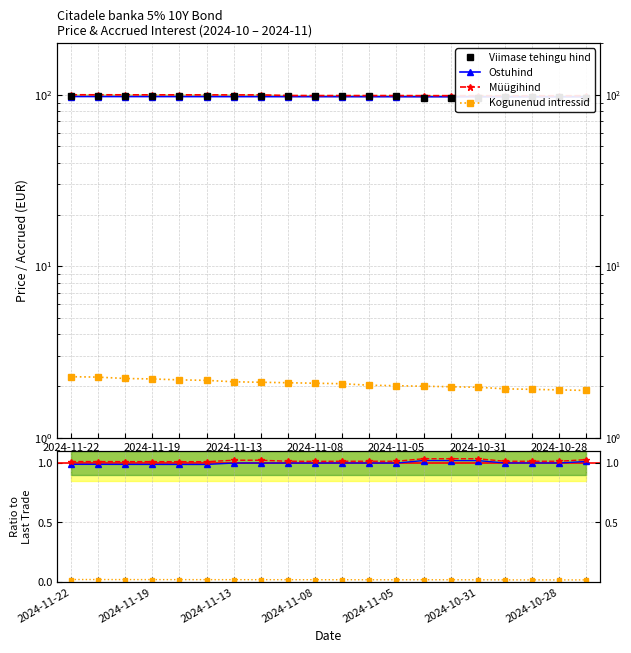

Where is Kogunenud intressid nearest to the value 0?

2024-10-28